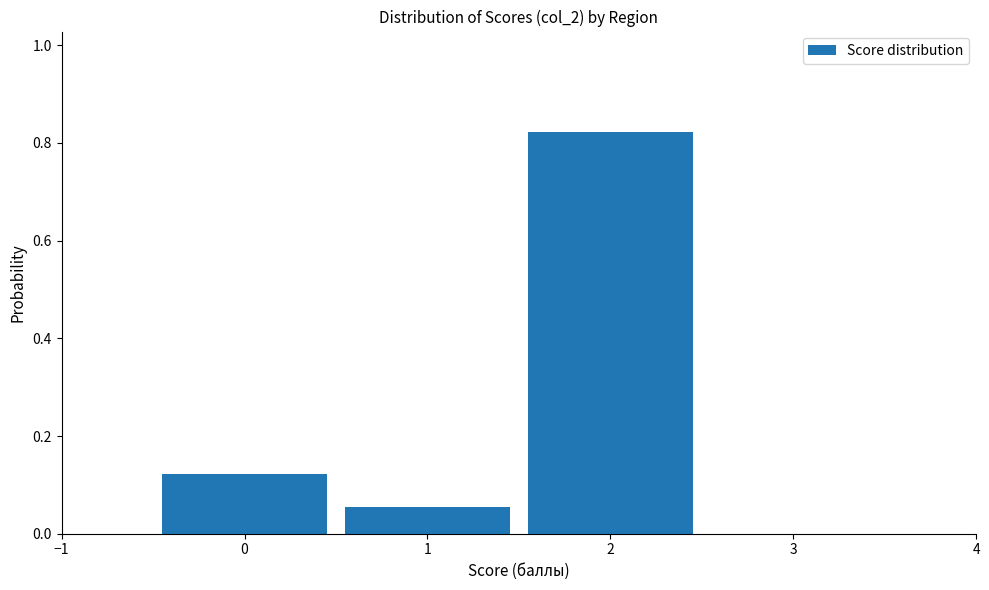

Which range on the x-axis has the tallest bar?

1.5 to 2.5